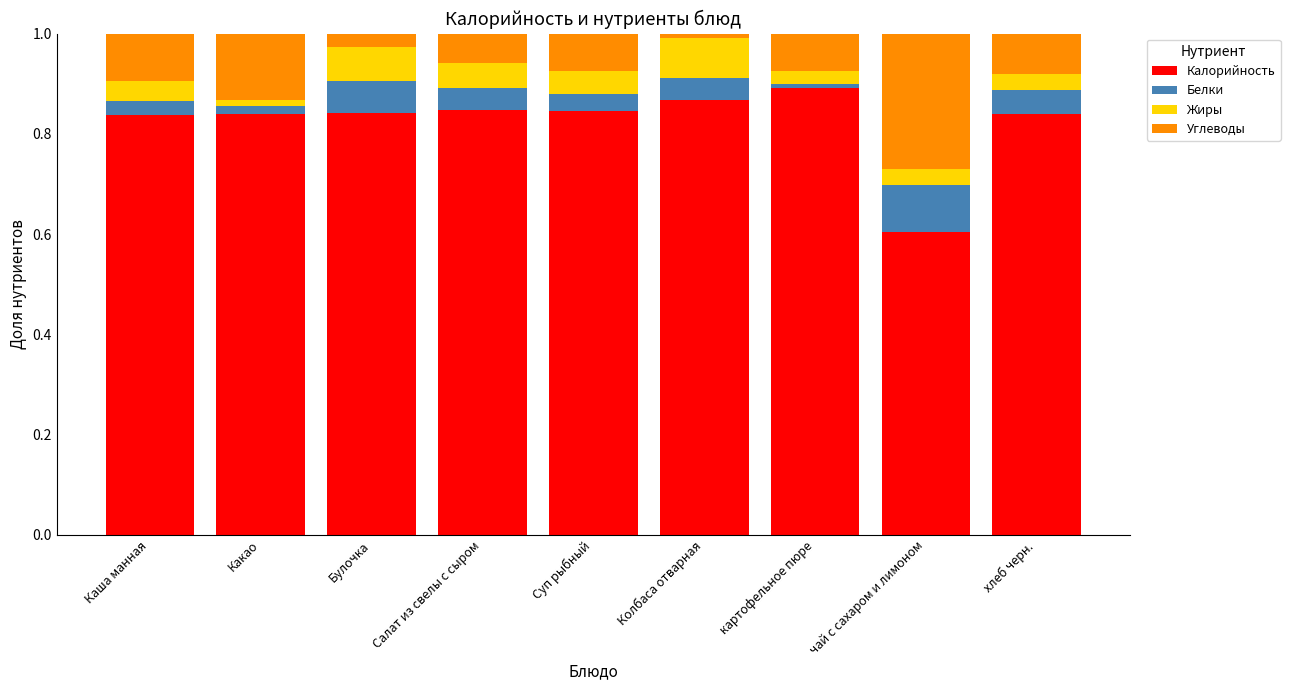

Is it true that Калорийность equals 0.2 at Каша манная?

False